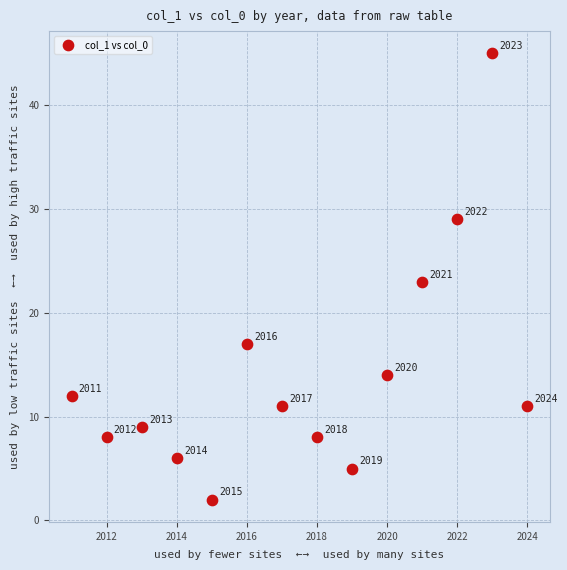

What Y value in the scatter plot is closest to 23?

23